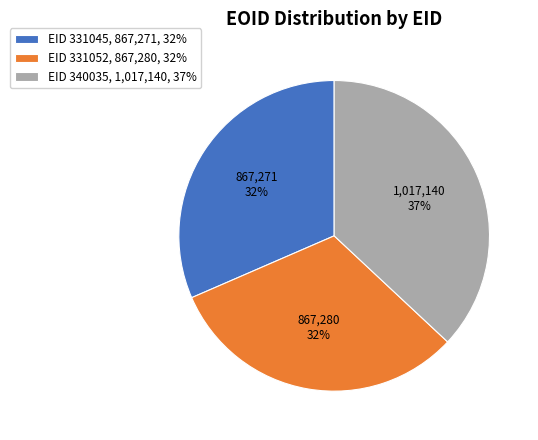

Approximately how many times larger is the value at EID 340035, 1,017,140, 37% compared to EID 331045, 867,271, 32%?

1.2